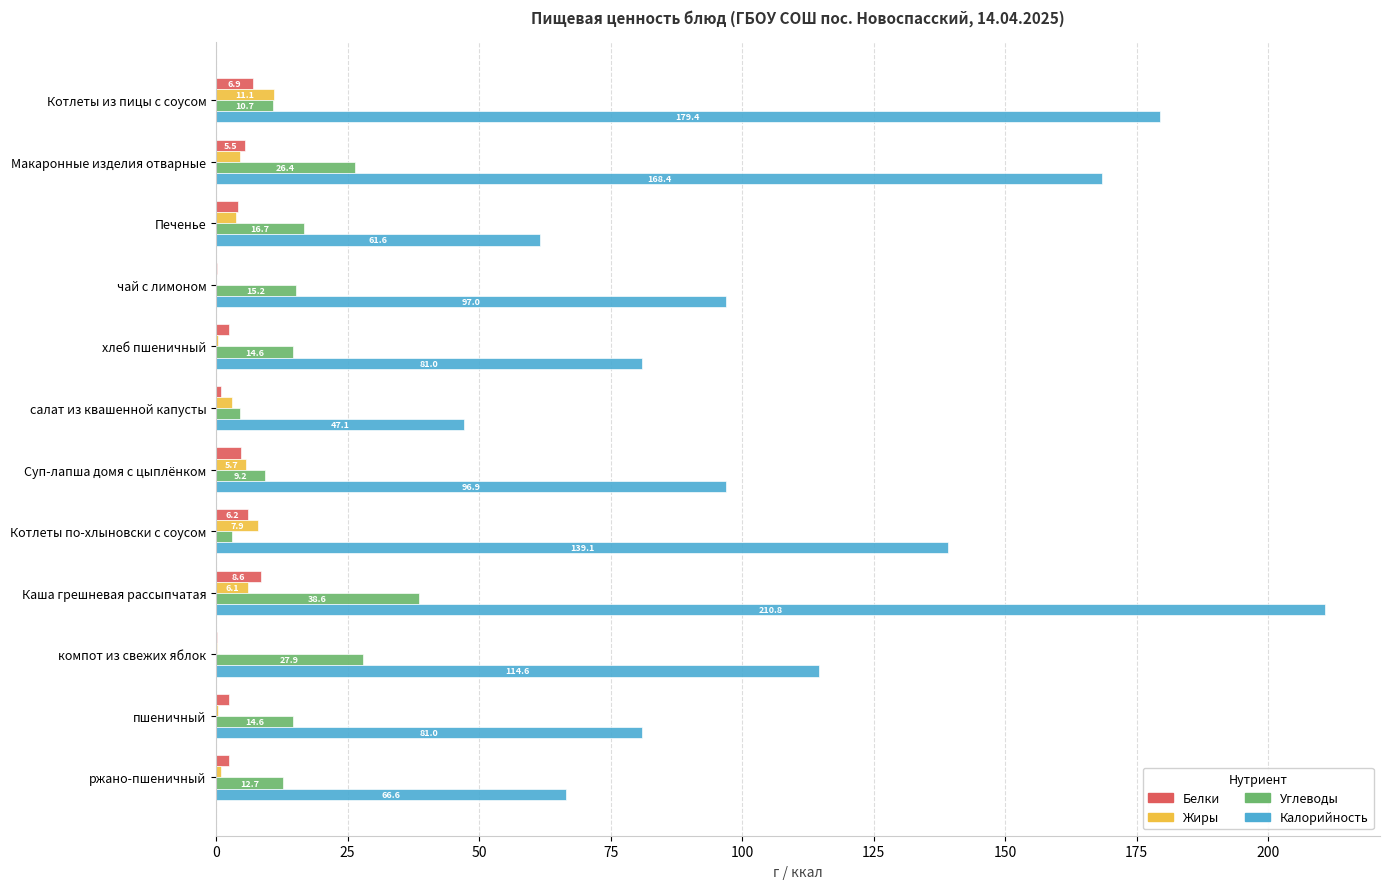

Where is Углеводы nearest to the value 20?

Печенье